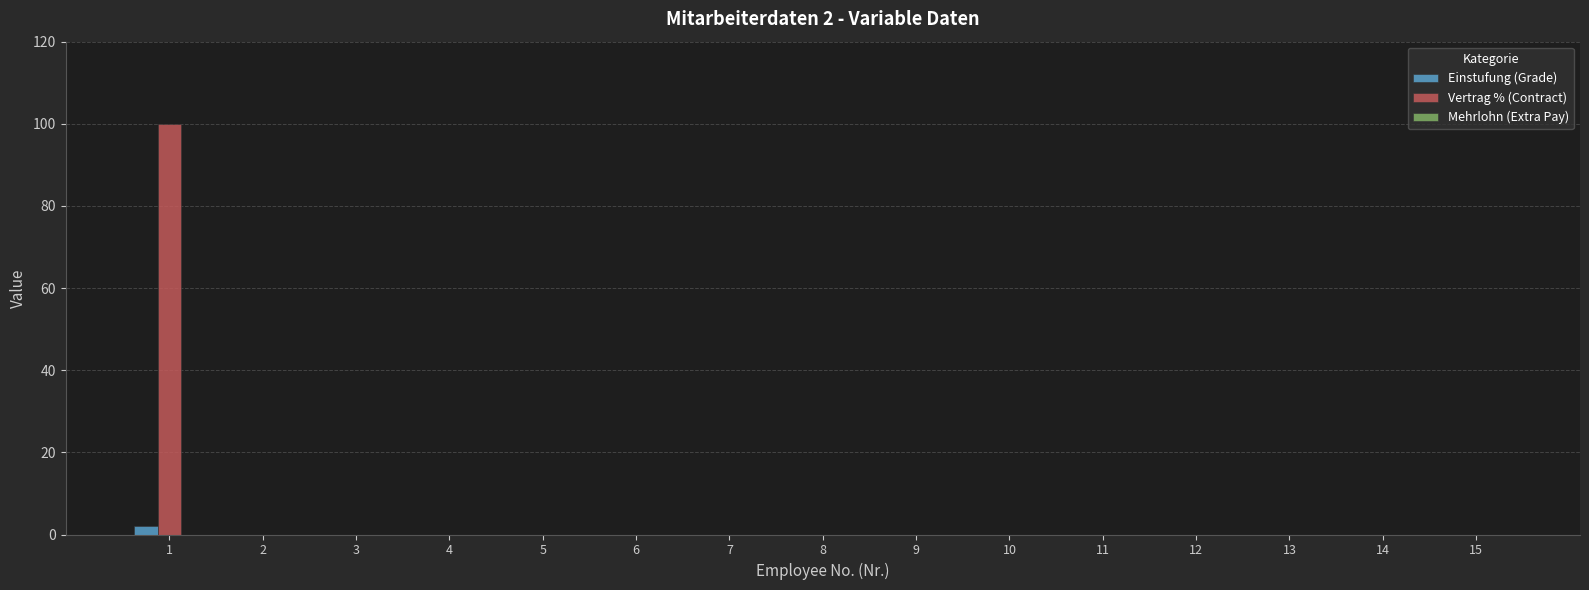

Which series has the largest total across all categories?

Vertrag % (Contract)